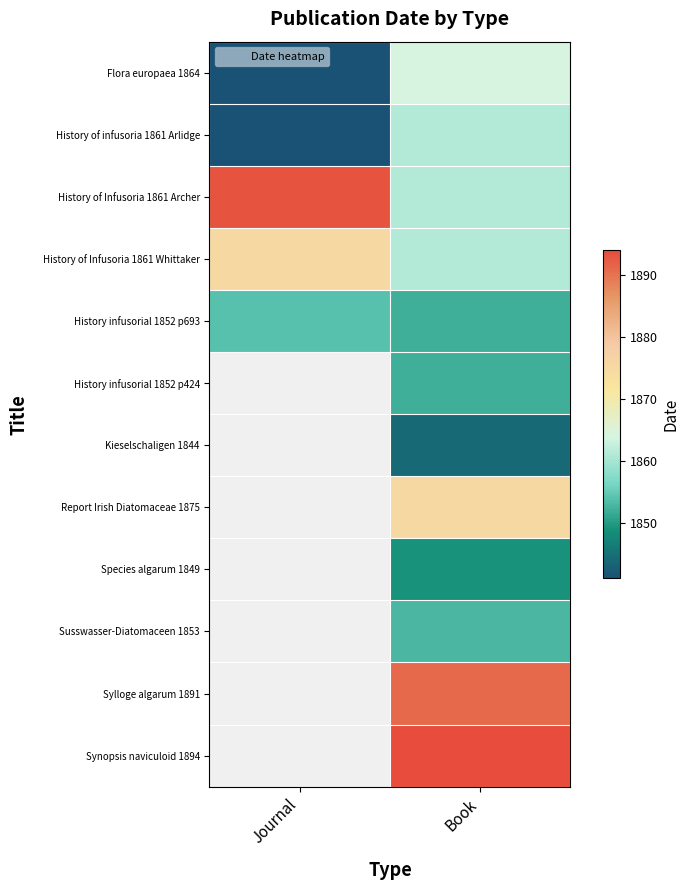

What is the difference between the highest and lowest values at Journal?

52.0